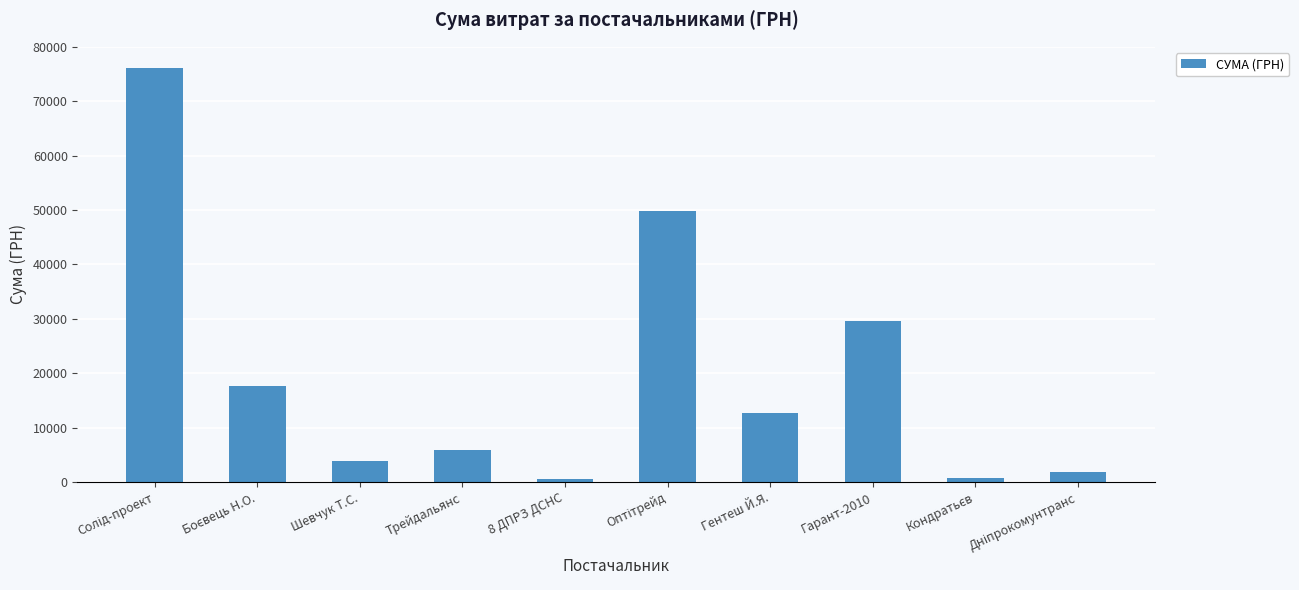

How many data points are less than 12724?

5